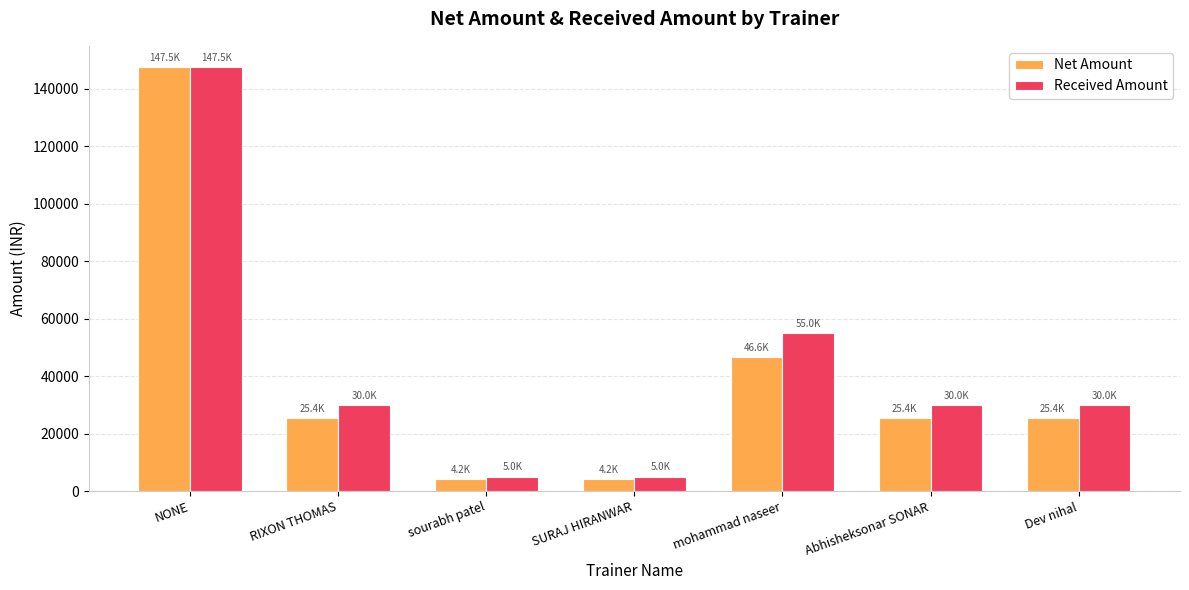

Is it true that Net Amount equals 21155.6 at mohammad naseer?

False